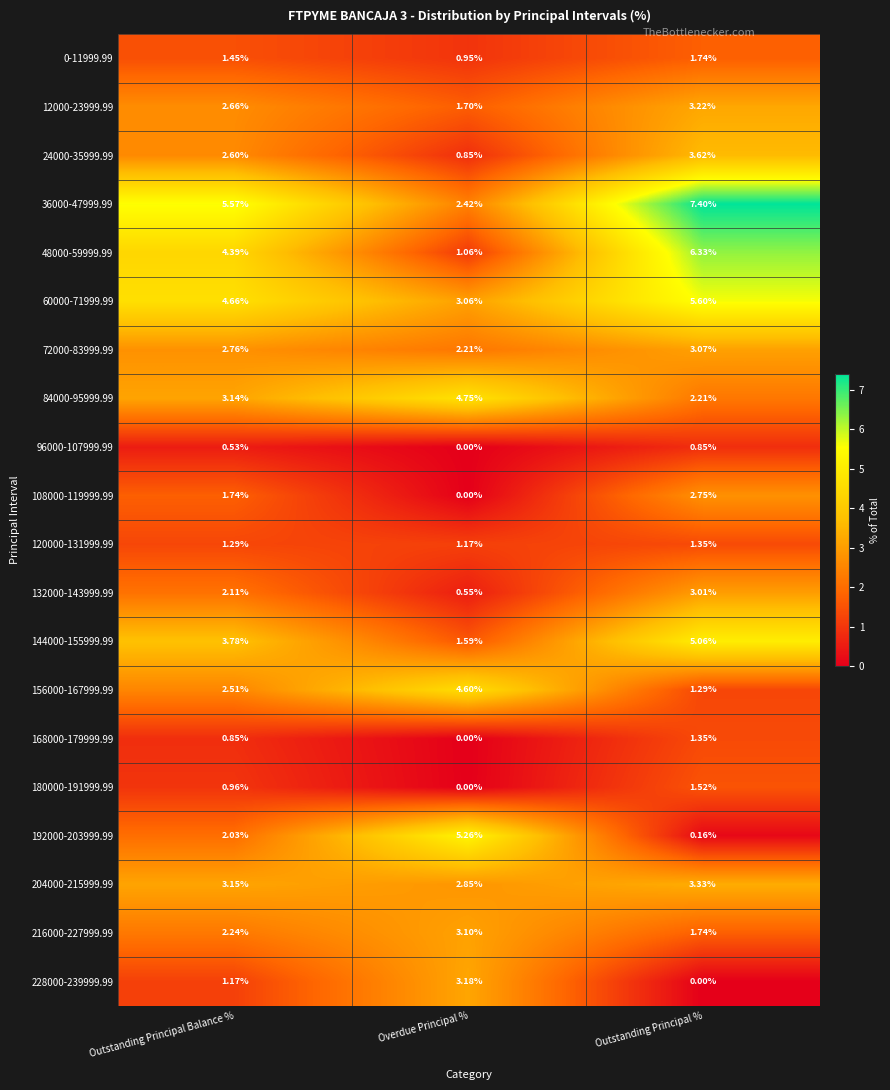

Is the value of 156000-167999.99 at Outstanding Principal Balance % greater than the value of 120000-131999.99 at Overdue Principal %?

Yes